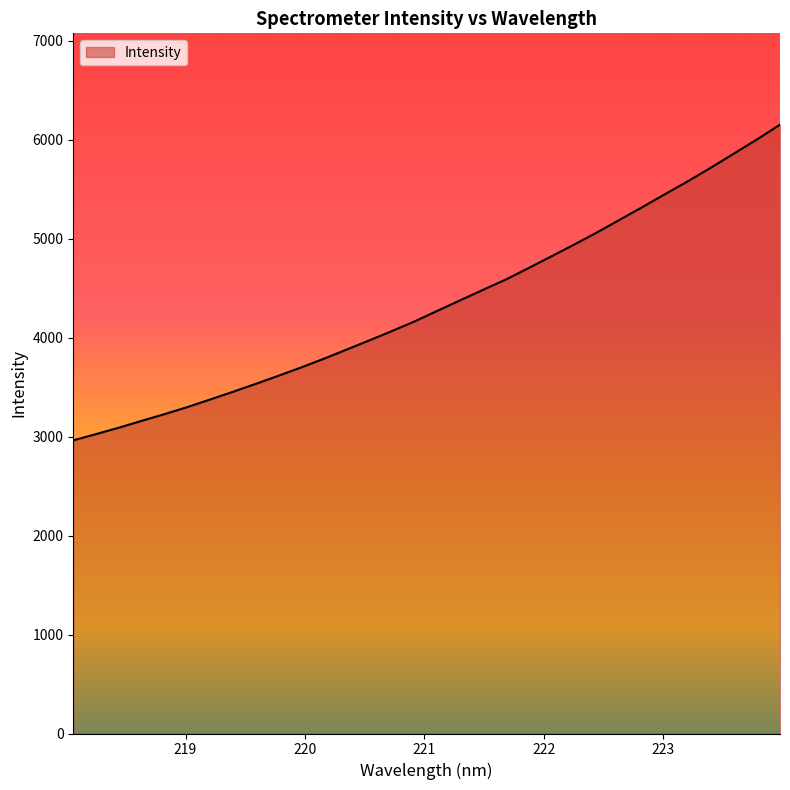

What is the greatest value displayed?

6151.8